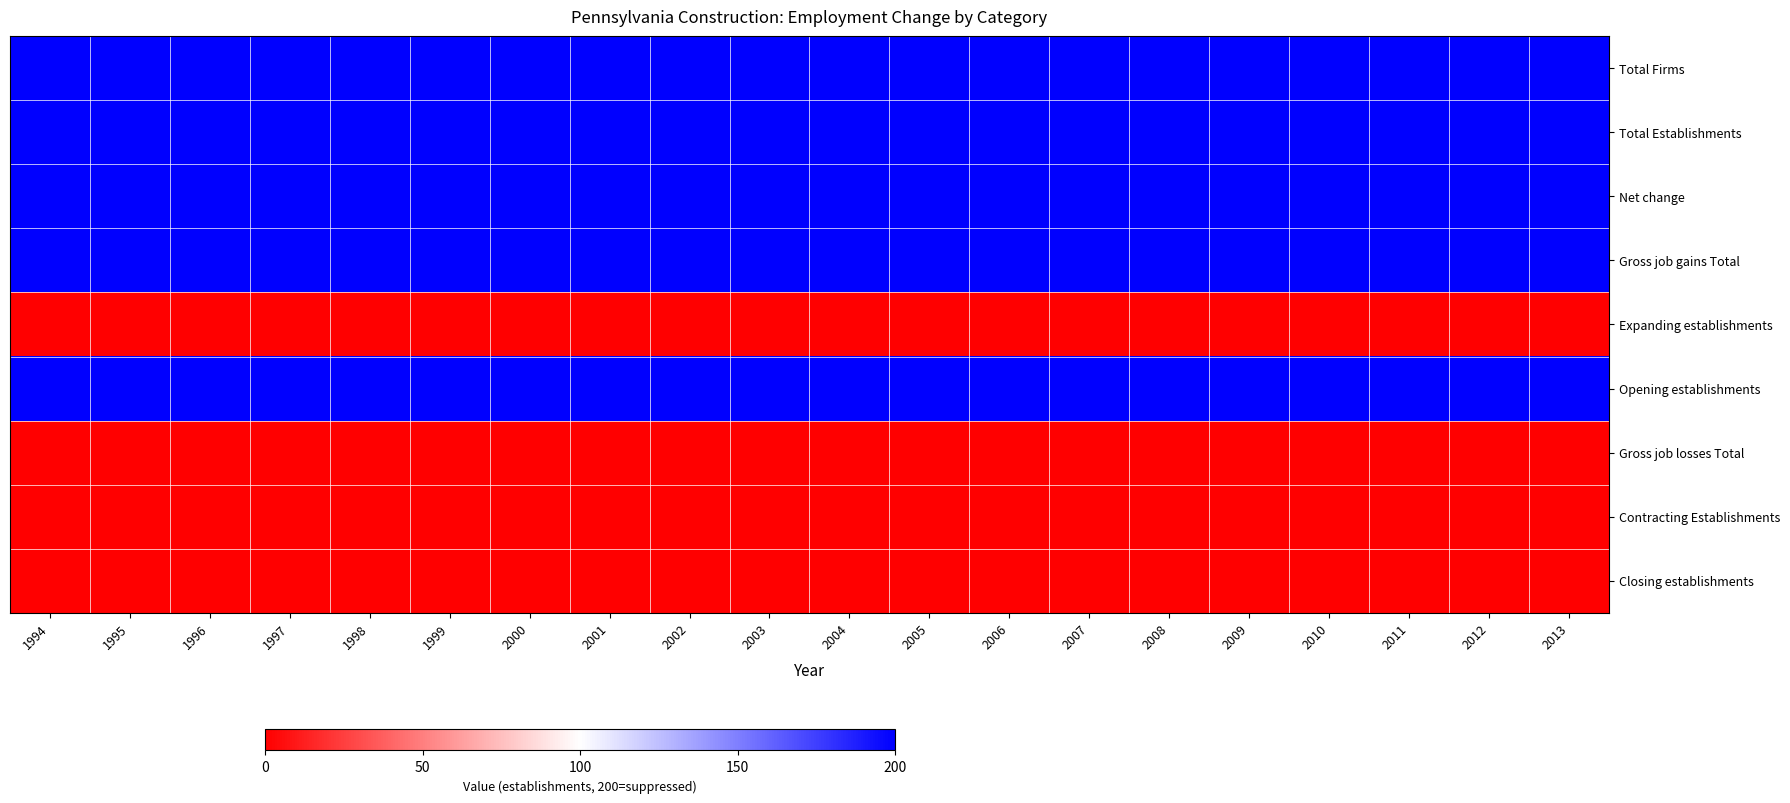

How many distinct data groups are displayed?

9